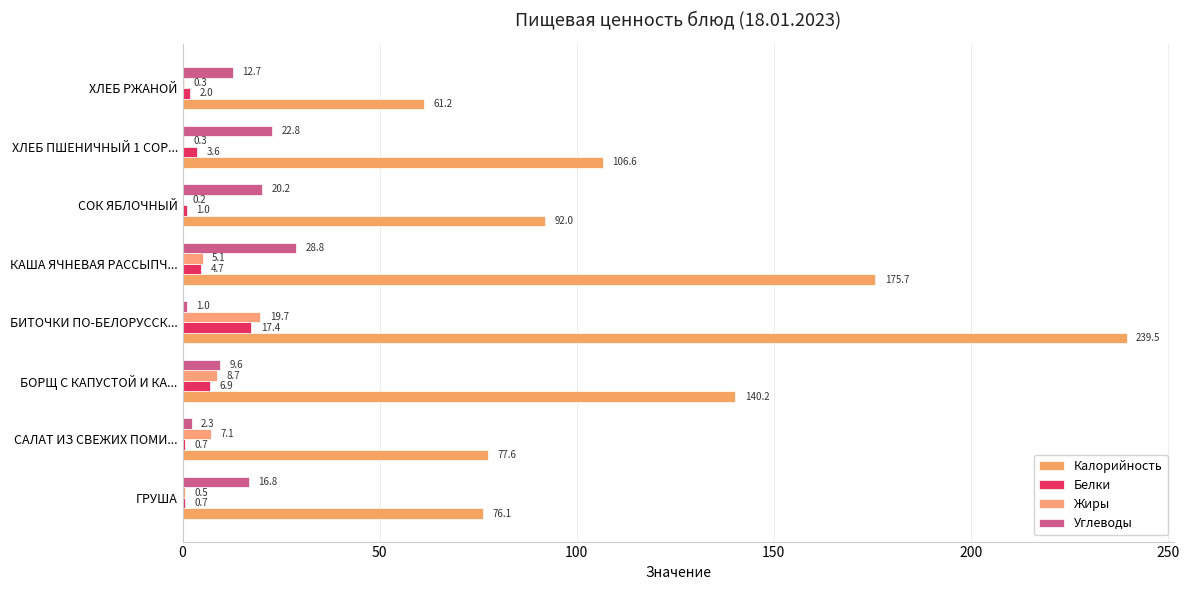

How many series are shown in this chart?

4